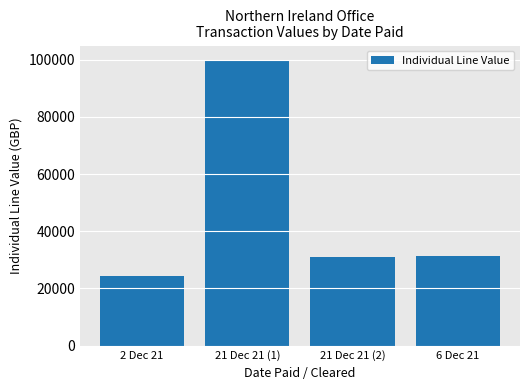

Reading left to right, list all the values displayed in this chart.

24325.0	100000.0	30875.1	31496.7